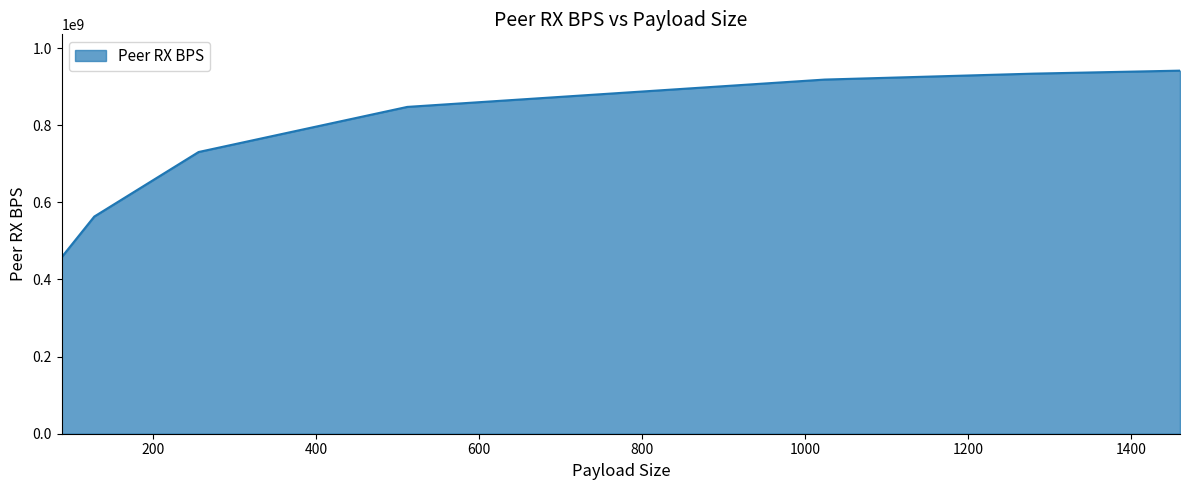

Reading left to right, what are all the values shown in this chart?

457704857	563079865	730440787	847397017	918267008	933651059	941417190